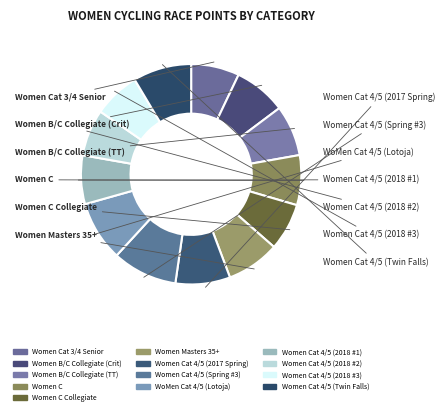

Rank the categories by value from lowest to highest.

Women Cat 4/5 (2018 #3), Women Cat 4/5 (2018 #2), Women C Collegiate, Women Cat 3/4 Senior, Women Cat 4/5 (2018 #1), Women C, Women B/C Collegiate (TT), Women B/C Collegiate (Crit), Women Masters 35+, Women Cat 4/5 (2017 Spring), Women Cat 4/5 (Twin Falls), WoMen Cat 4/5 (Lotoja), Women Cat 4/5 (Spring #3)